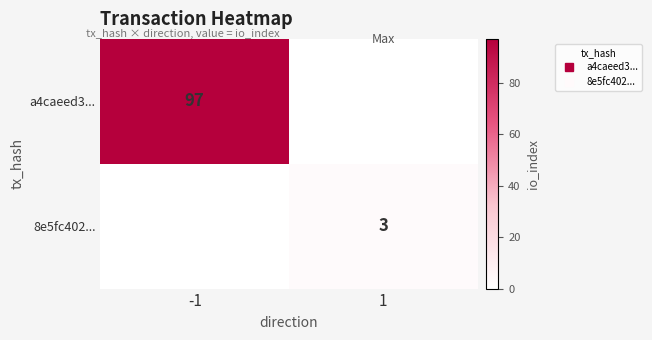

Read the 8e5fc402... value at 1.

3